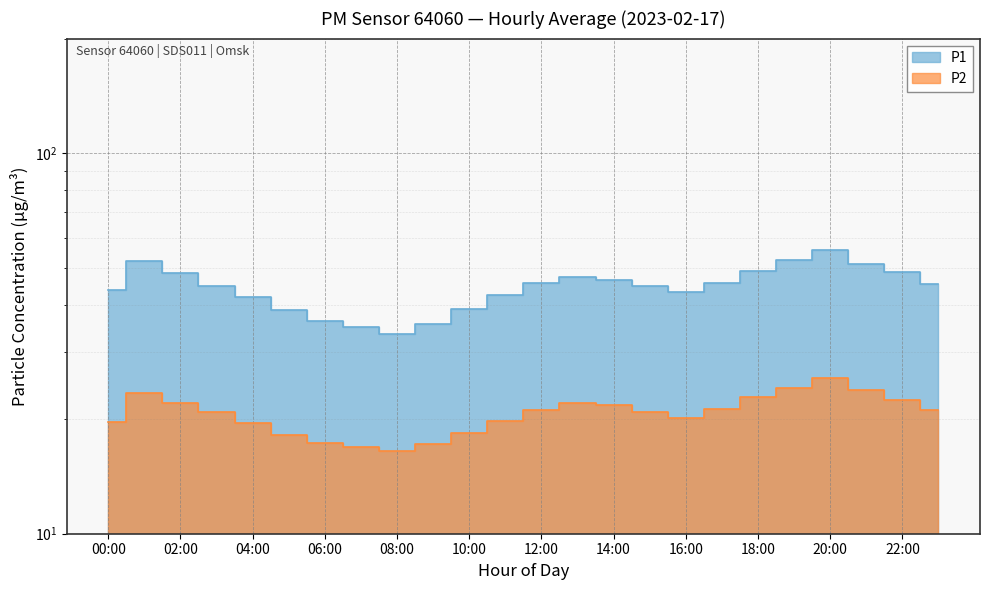

True or false: P2 has a value of 22.1 at 02:00.

True